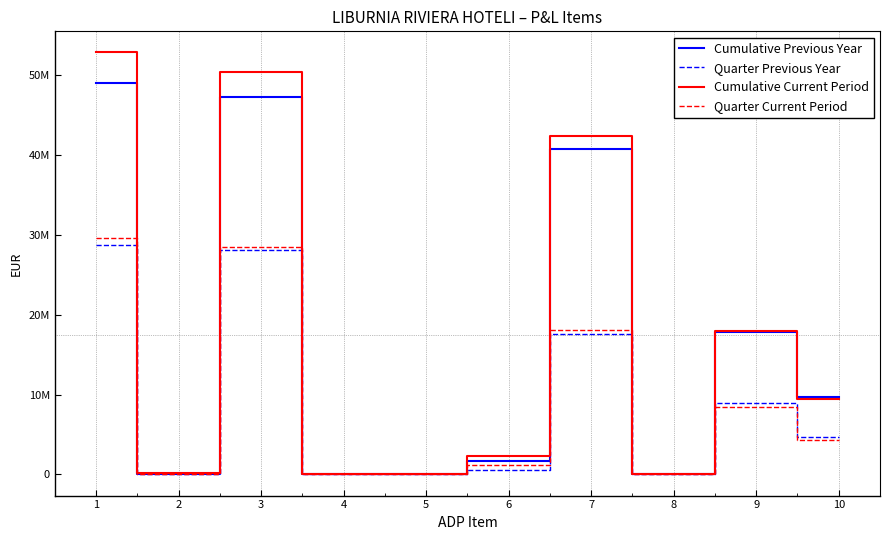

Which series has the largest total across all categories?

Cumulative Current Period